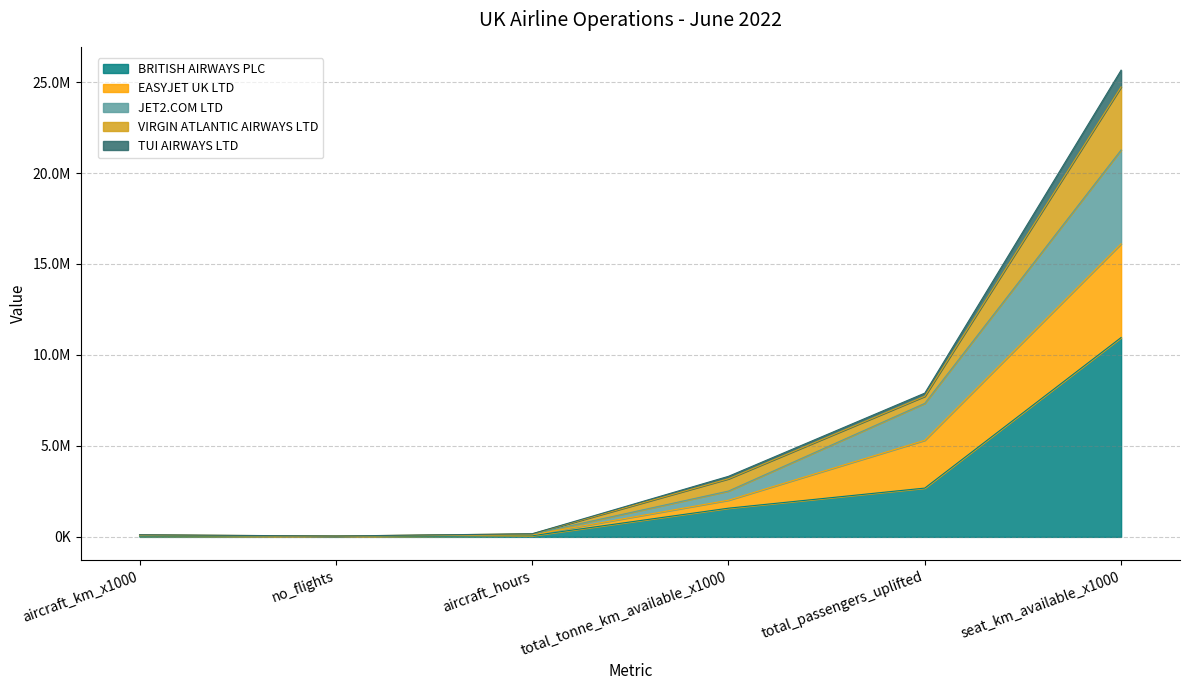

Which category has the highest value in the JET2.COM LTD series?

seat_km_available_x1000